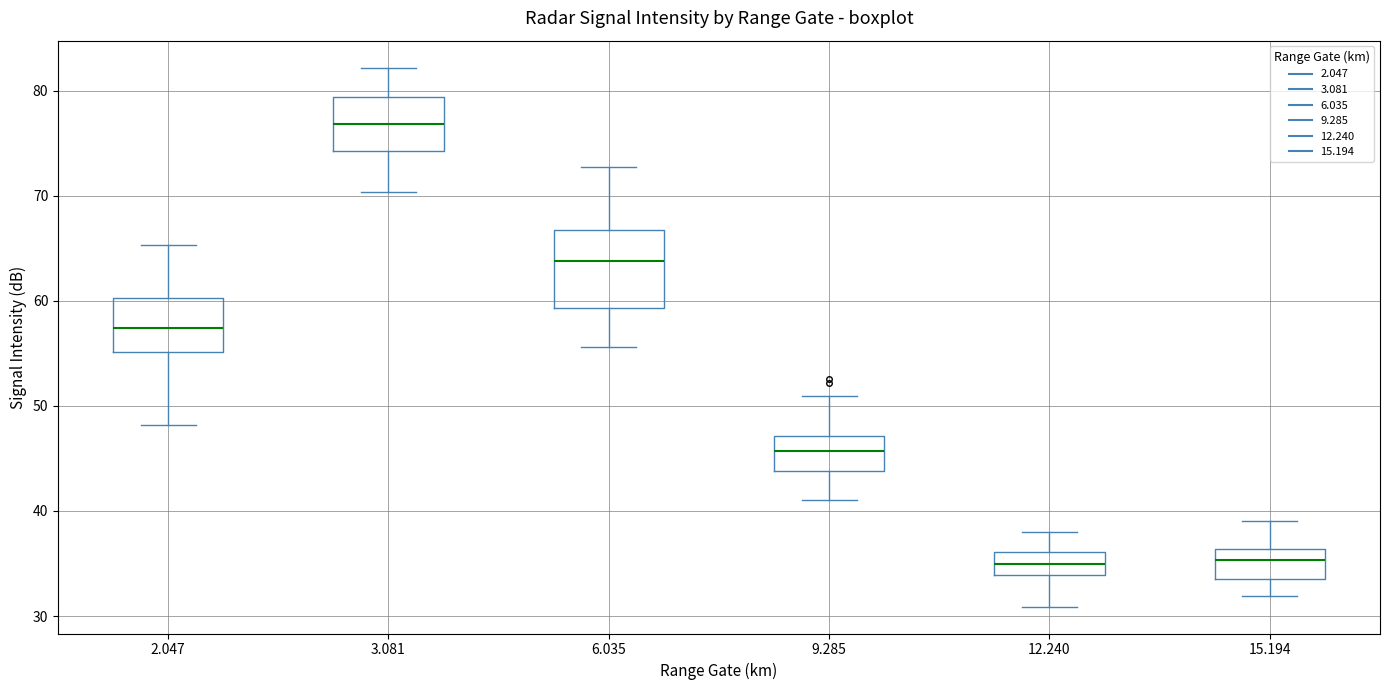

Where does the median line of the box at x = 3.081 sit on the y-axis? The values are not printed on the chart, so give them approximately, as read against the axis.

77